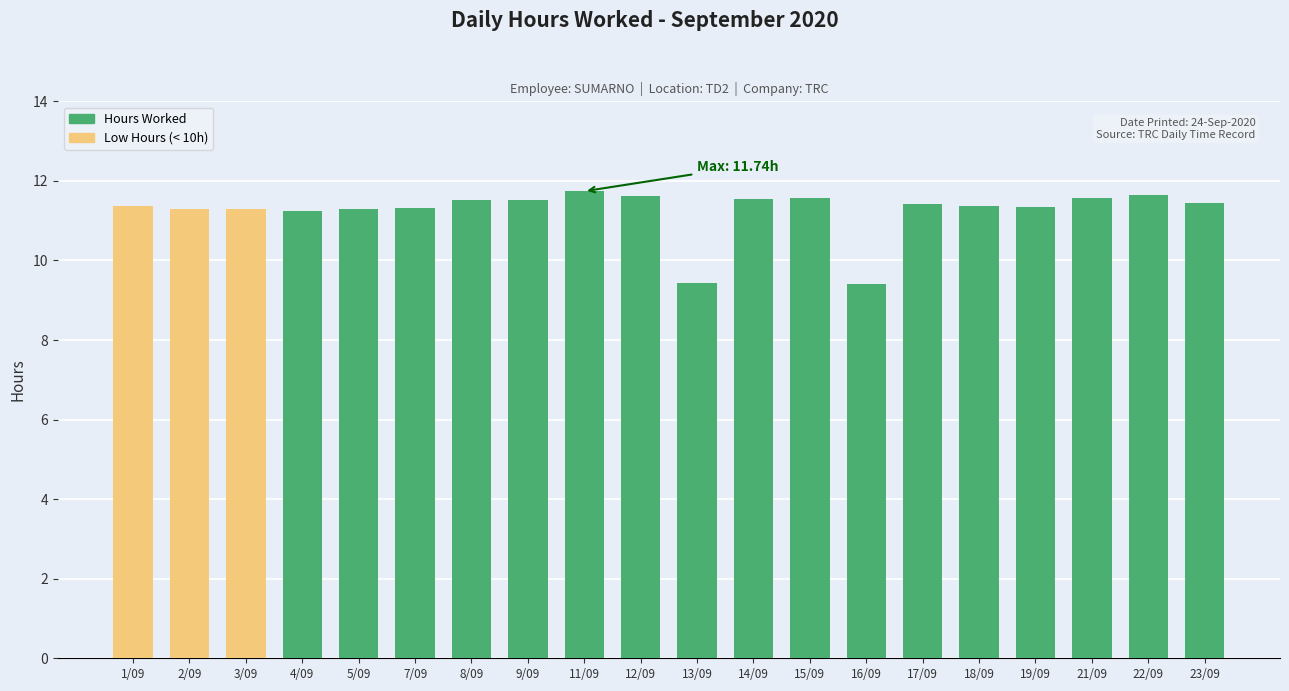

Count the values in the range 11 to 12.

18